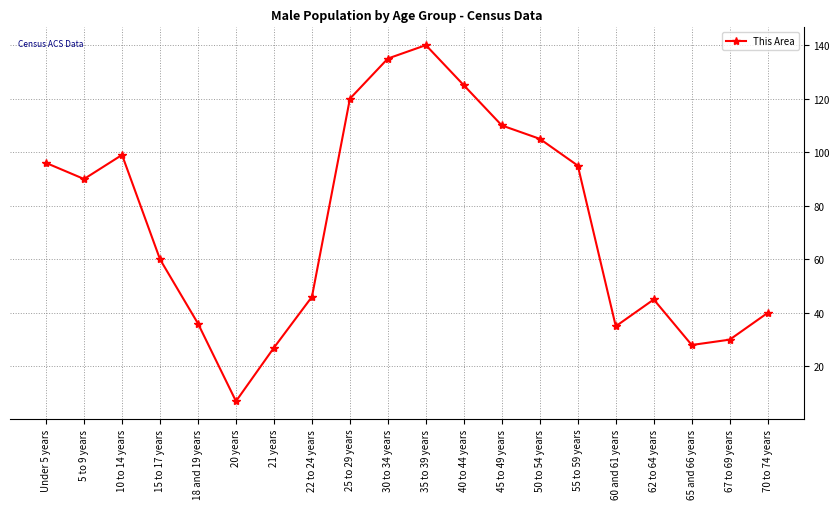

What is the ratio of the value at 65 and 66 years to the value at 30 to 34 years?

0.2